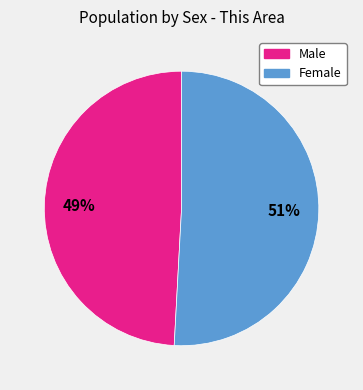

To the nearest percent, what is the combined percentage of Male and Female?

100%